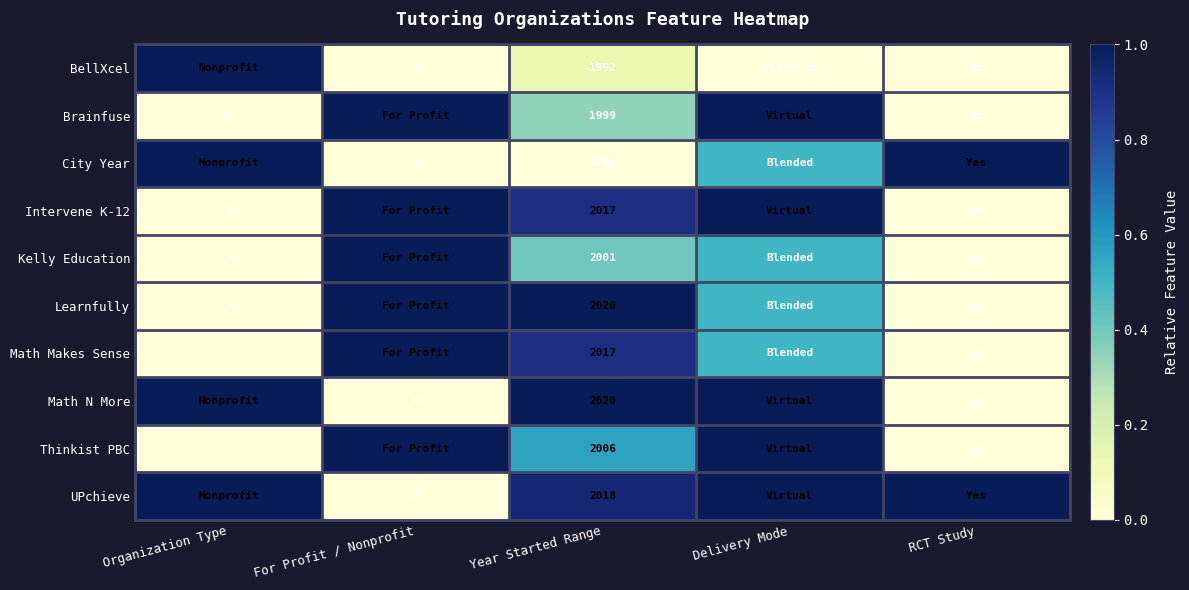

What is the total value across all series at Year Started Range?

20078.0